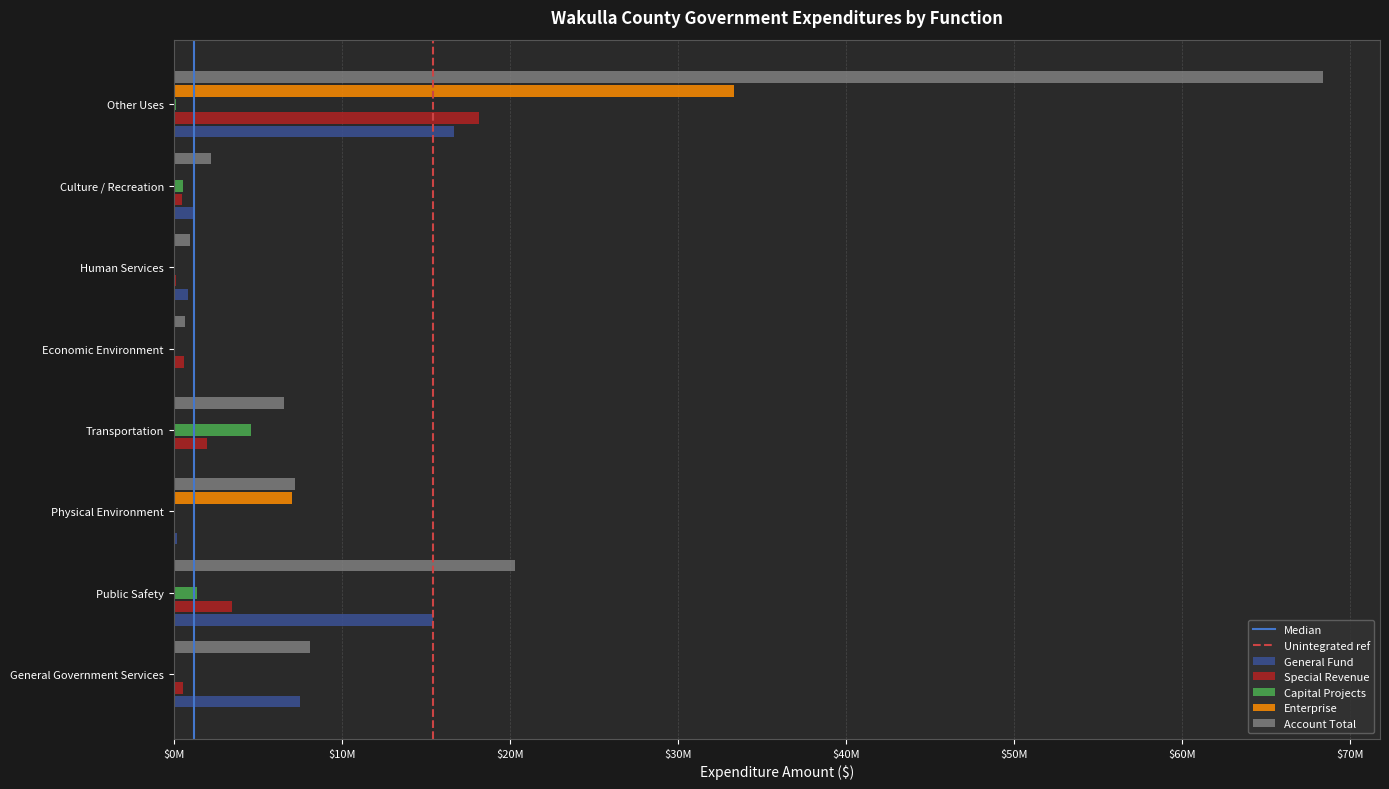

Is the value of Enterprise at Transportation greater than the value of General Fund at Public Safety?

No